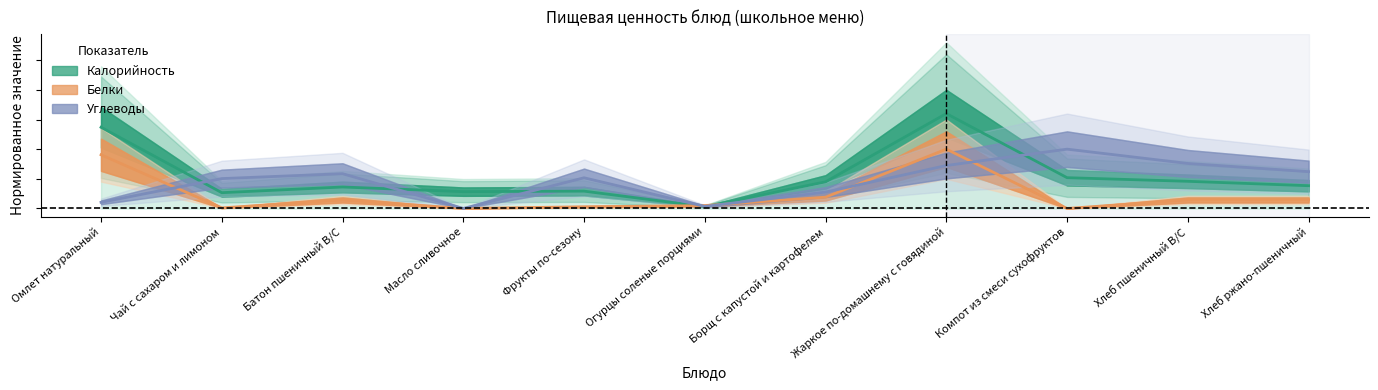

What position from the right is Батон пшеничный В/С?

9